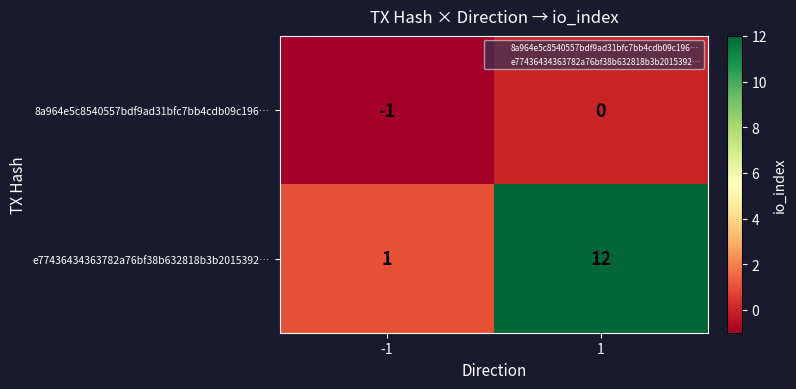

Which category has the lowest value across all series?

-1